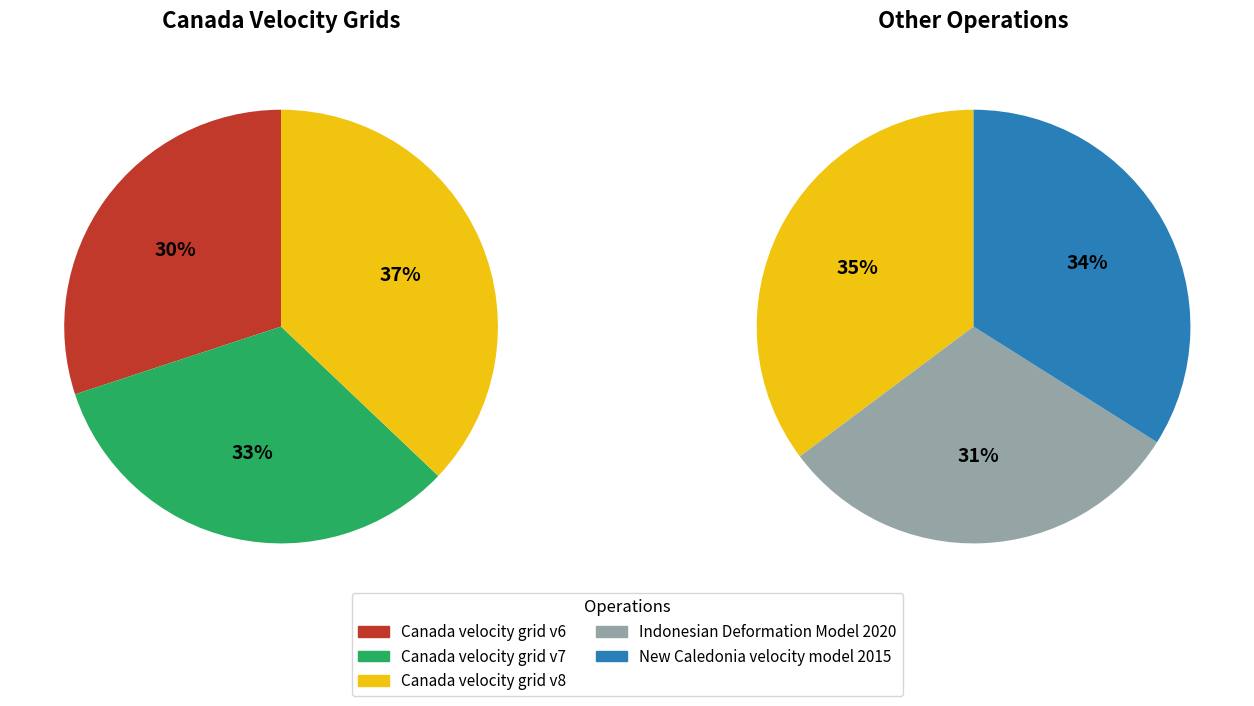

To the nearest percent, what is the difference between the largest and smallest slice percentages?

4%